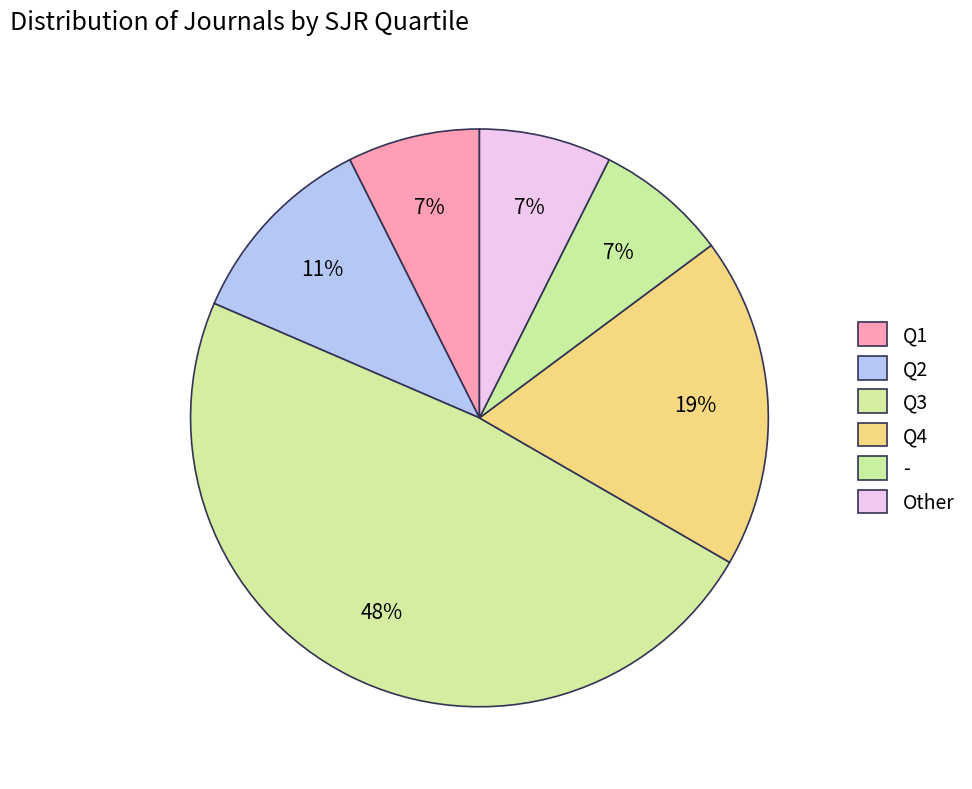

What percentage is the Other slice, to the nearest percent?

7%